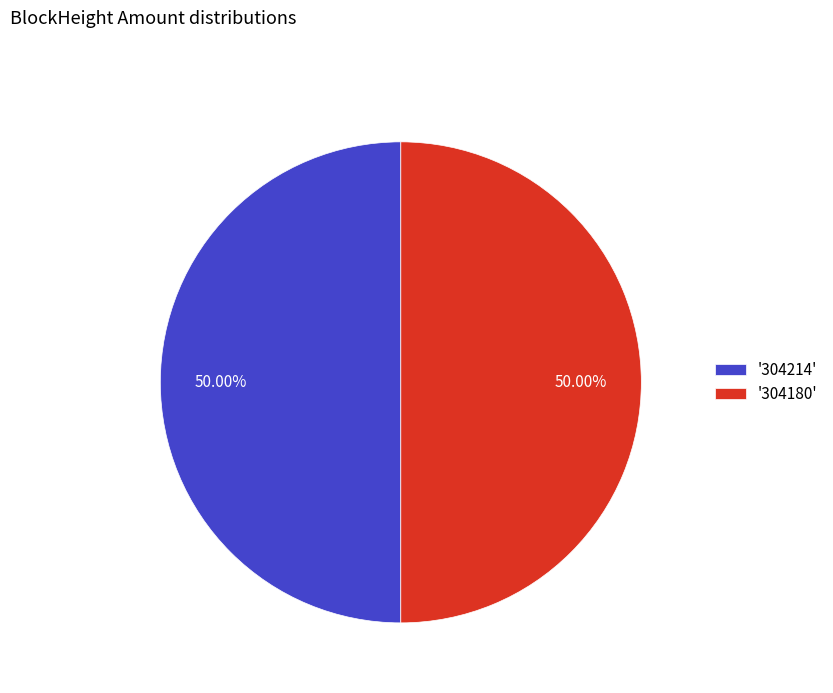

What is the ratio of the value at '304214' to the value at '304180'?

1.0